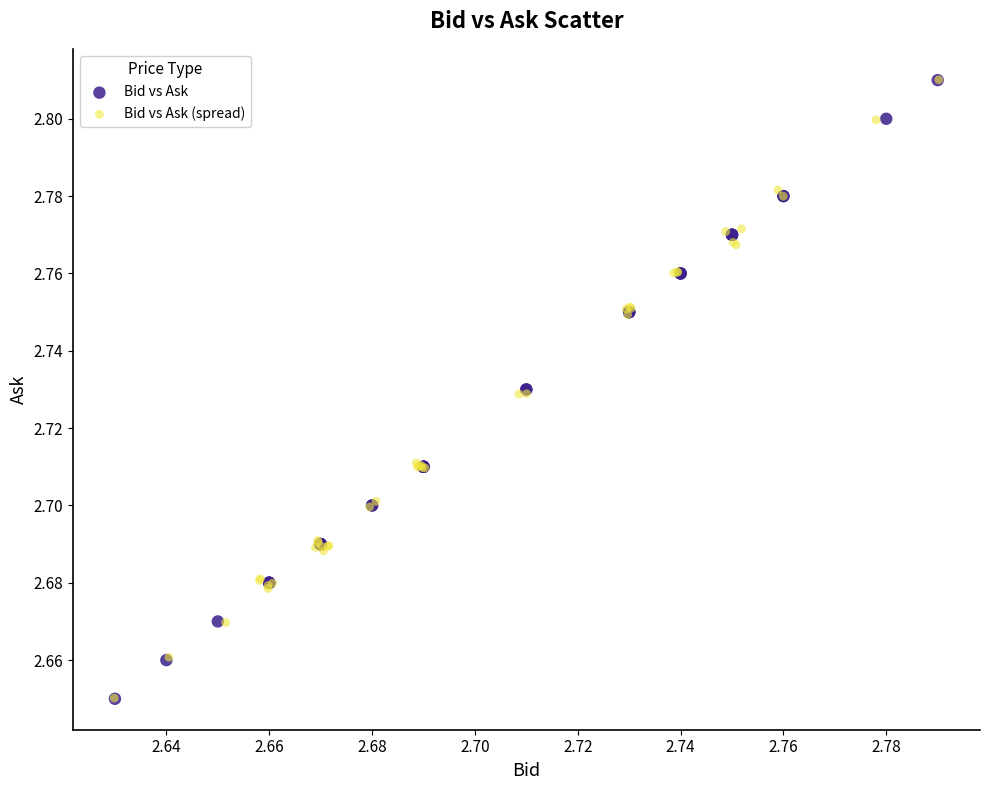

Which series has the widest spread of Y values?

Bid vs Ask